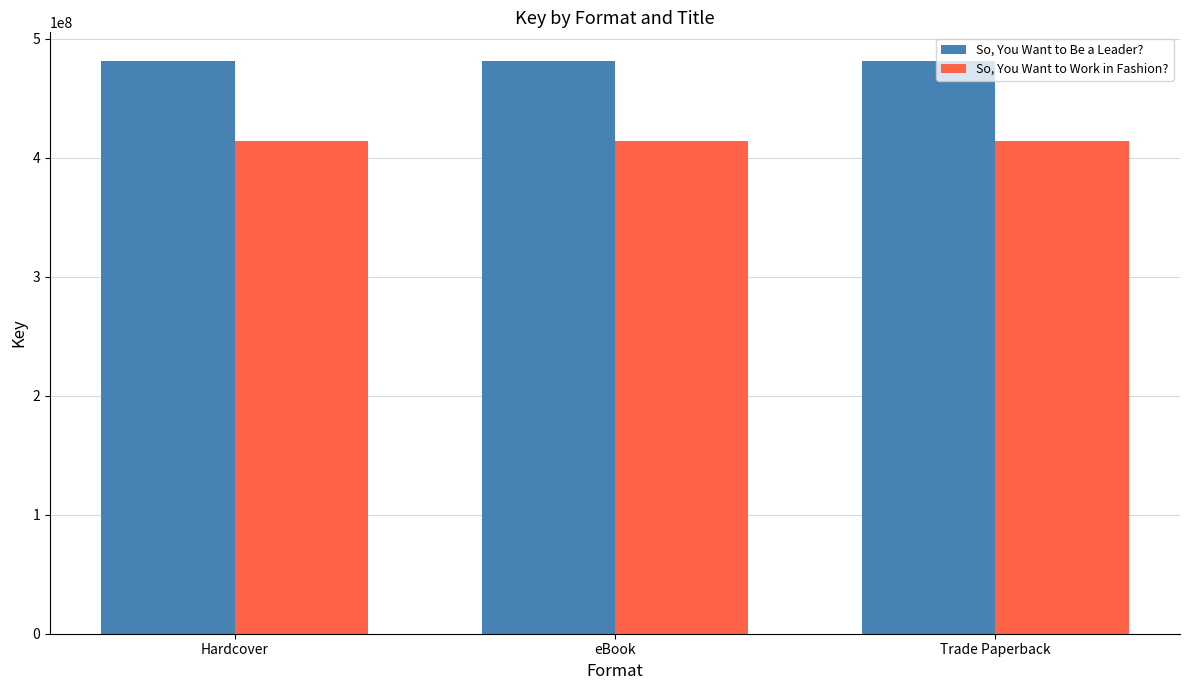

What is the lowest value of the So, You Want to Be a Leader? series?

481306189